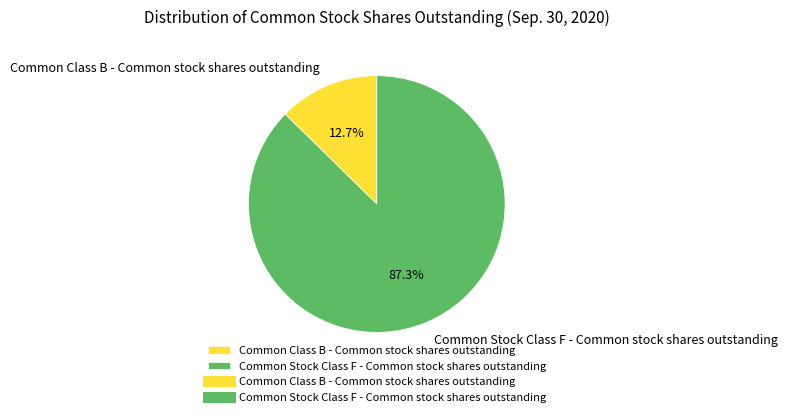

How many segments does this pie chart have?

2